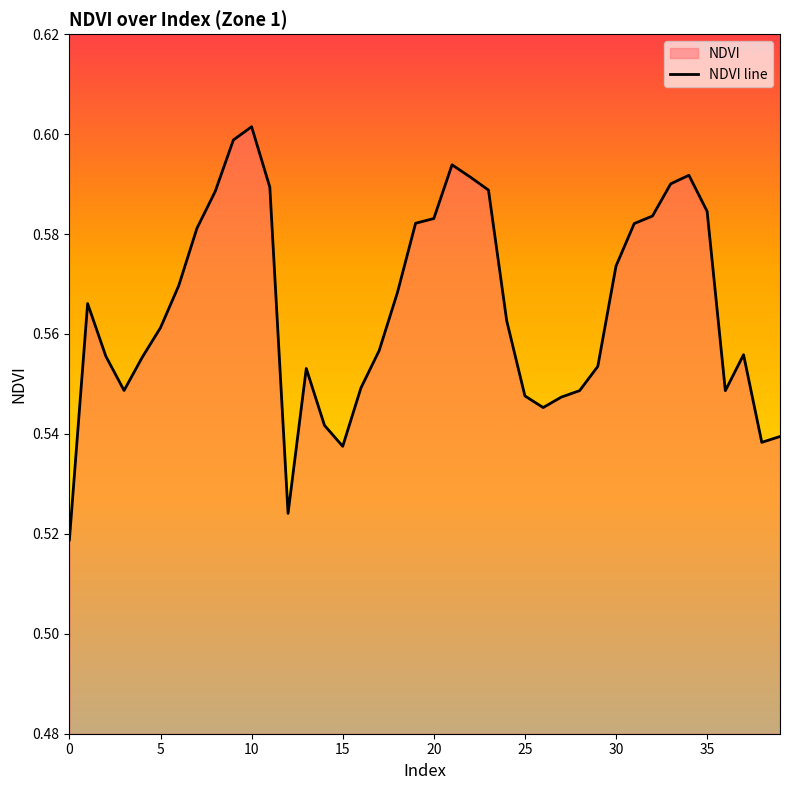

True or false: the data shows 0.6 at 9.

True